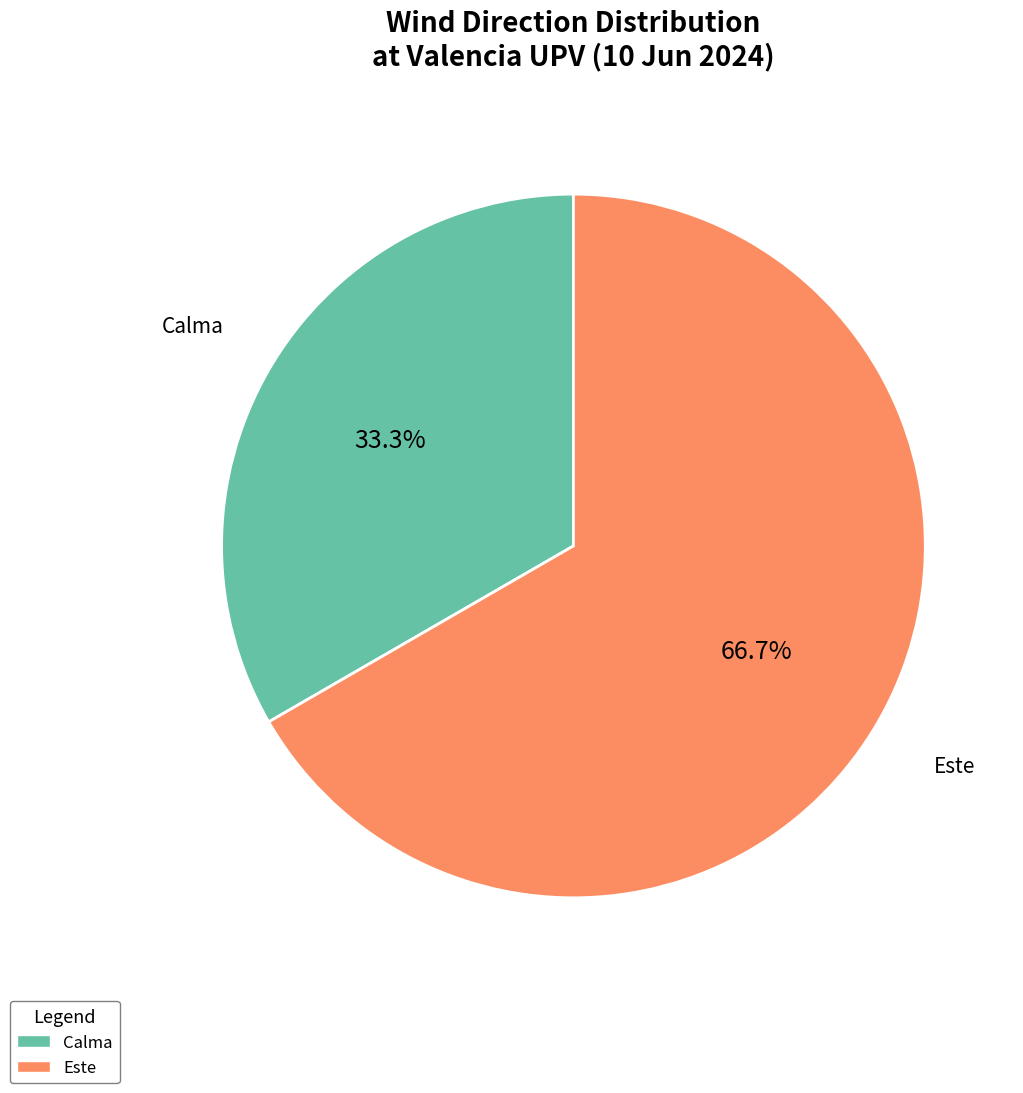

Is there any slice that represents more than half of the pie?

Yes